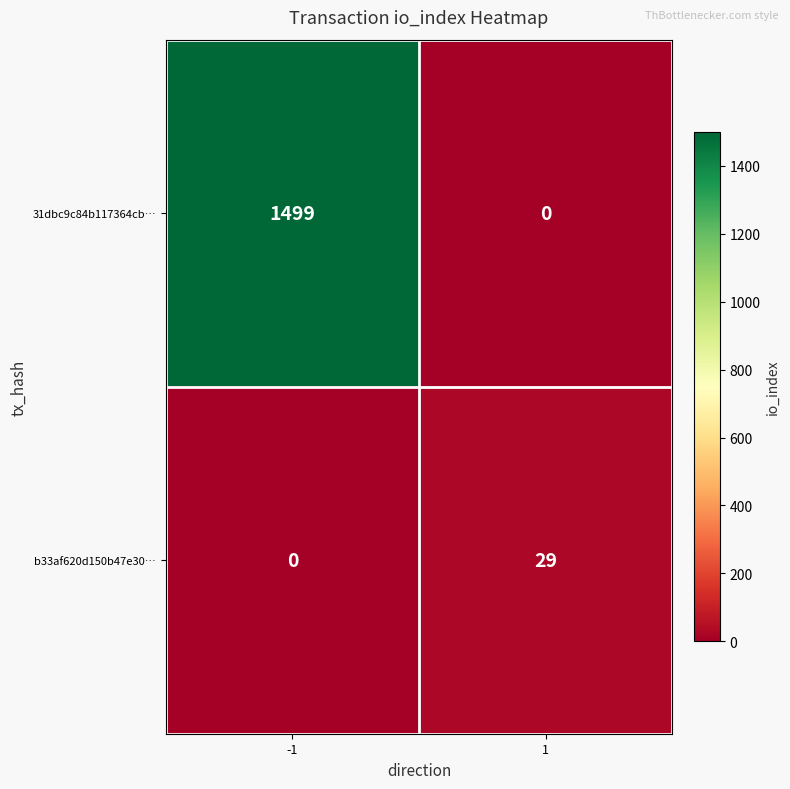

What is the greatest value displayed?

1499